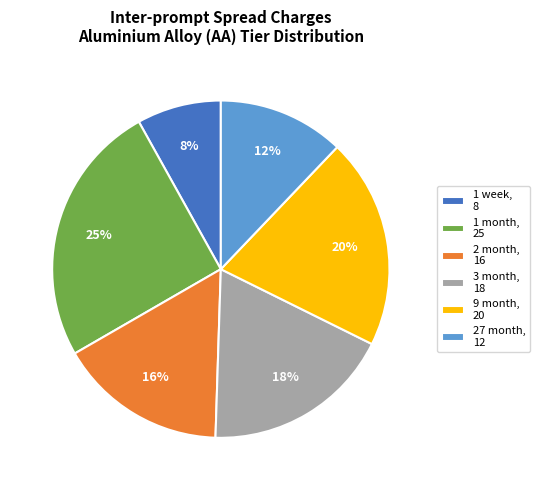

What percentage is the 1 month slice, to the nearest percent?

25%